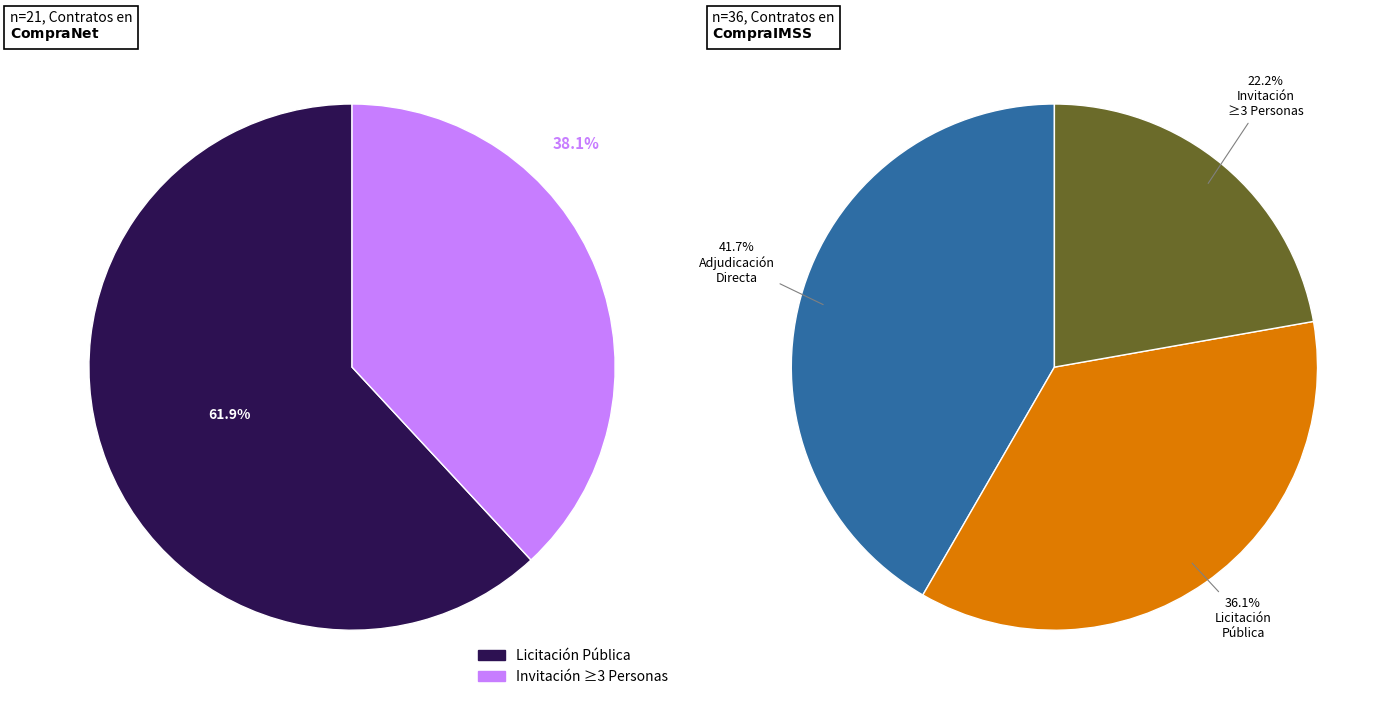

How many slices are in this pie chart?

5